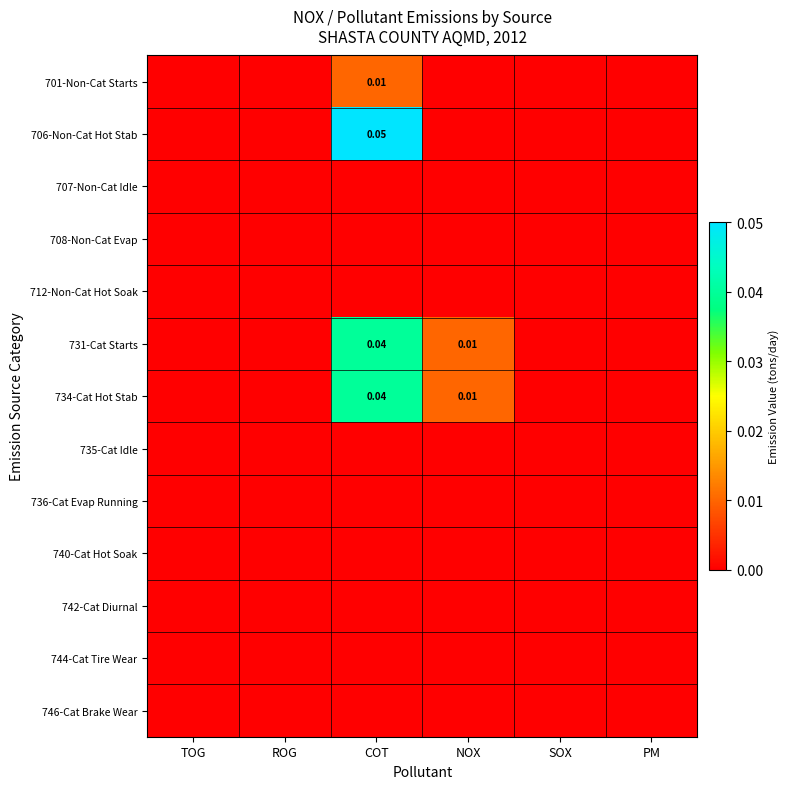

Is the value of 734-Cat Hot Stab at ROG greater than the value of 742-Cat Diurnal at SOX?

No